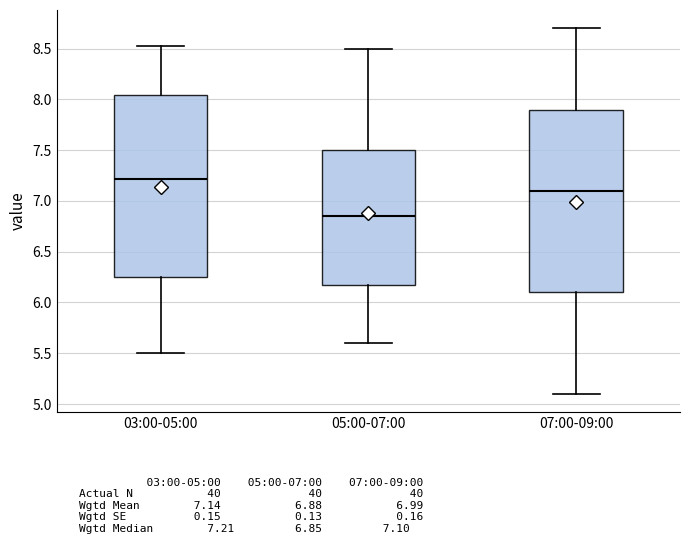

Where does the upper whisker of the box for 05:00-07:00 end on the y-axis? The values are not printed on the chart, so give them approximately, as read against the axis.

8.50